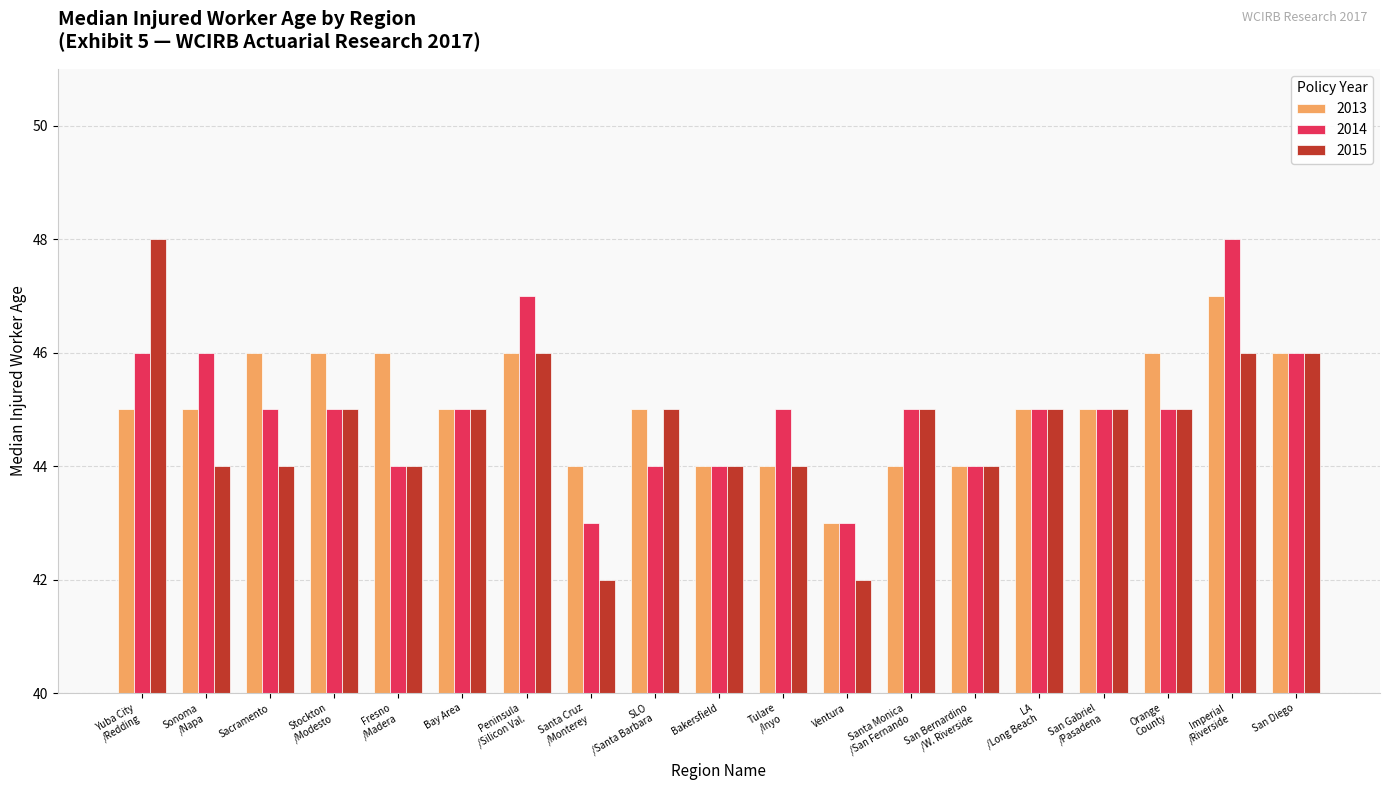

Reading left to right, extract all data points from this chart.

2013: 45	45	46	46	46	45	46	44	45	44	44	43	44	44	45	45	46	47	46
2014: 46	46	45	45	44	45	47	43	44	44	45	43	45	44	45	45	45	48	46
2015: 48	44	44	45	44	45	46	42	45	44	44	42	45	44	45	45	45	46	46